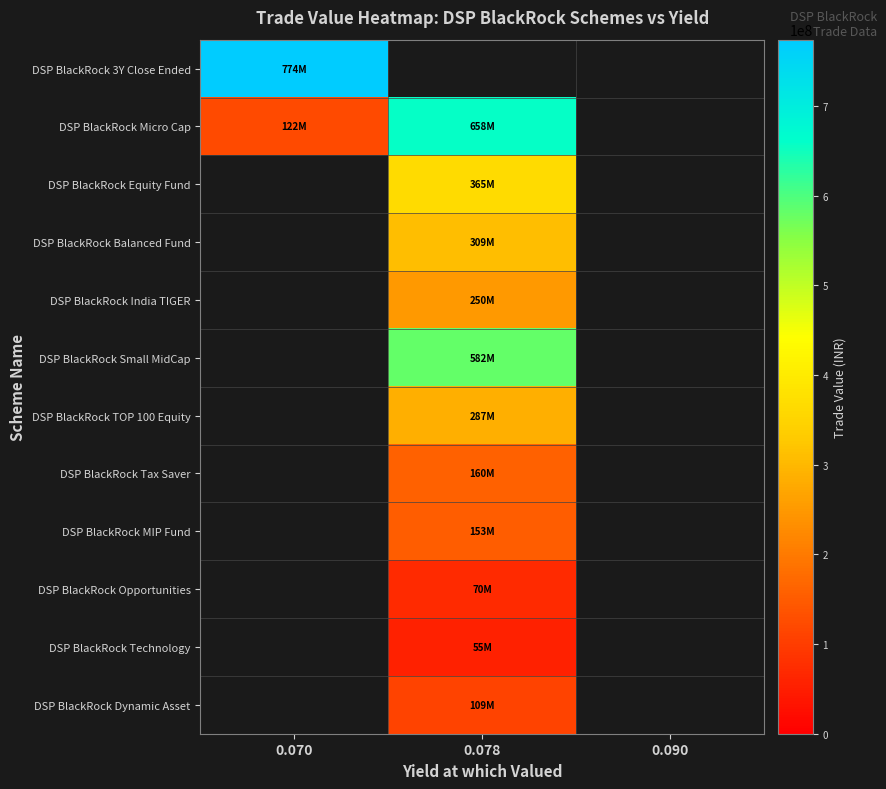

Which category has the lowest value across all series?

0.078